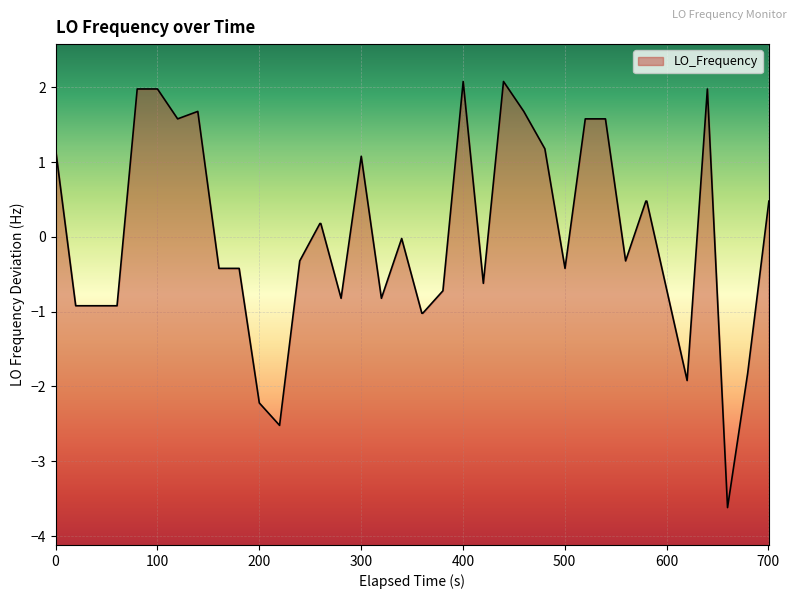

What is the maximum value shown in the chart?

2.1